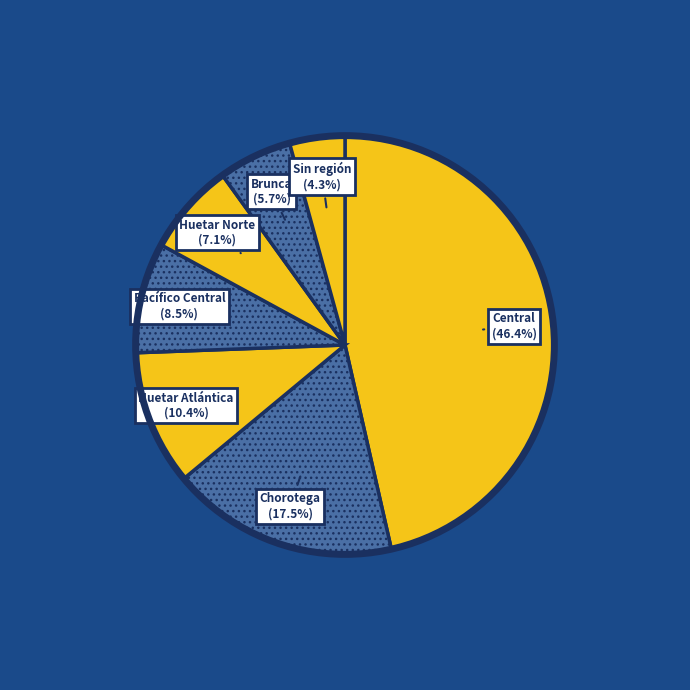

What percentage do Brunca and Chorotega together represent?

23.2%